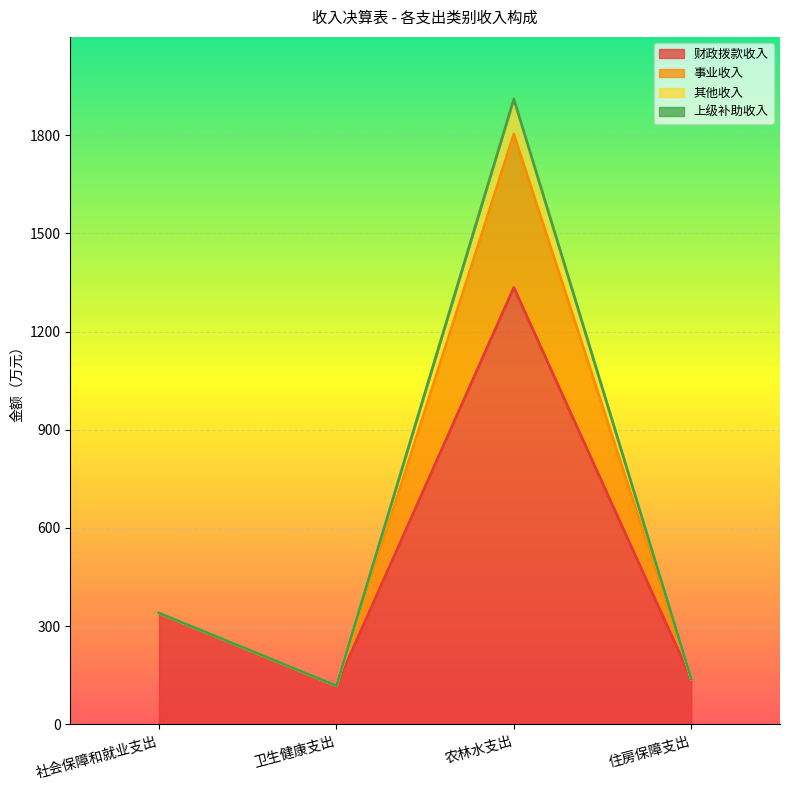

What is the maximum value for 财政拨款收入?

1334.4